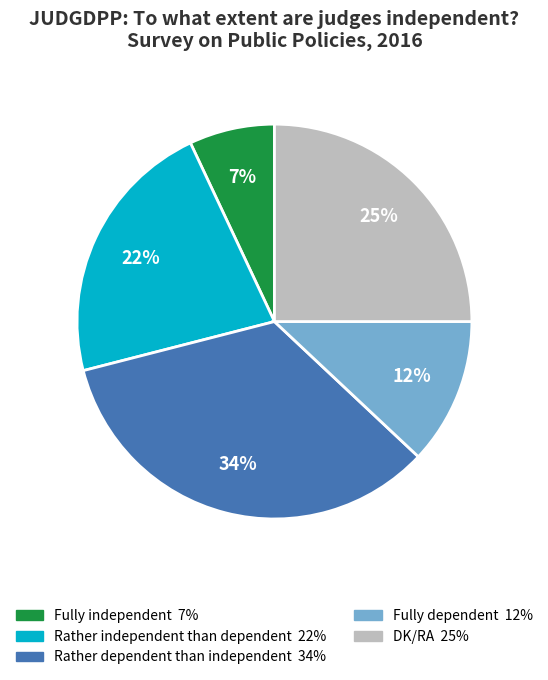

How many segments does this pie chart have?

5